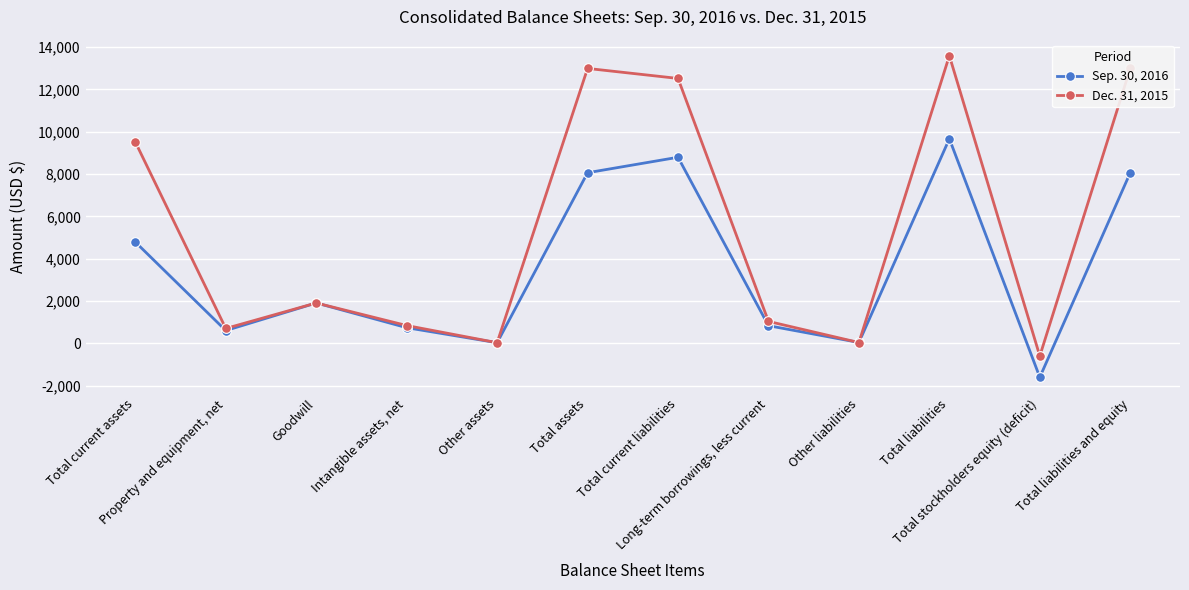

Rank the series by their maximum value, from highest to lowest.

Dec. 31, 2015, Sep. 30, 2016